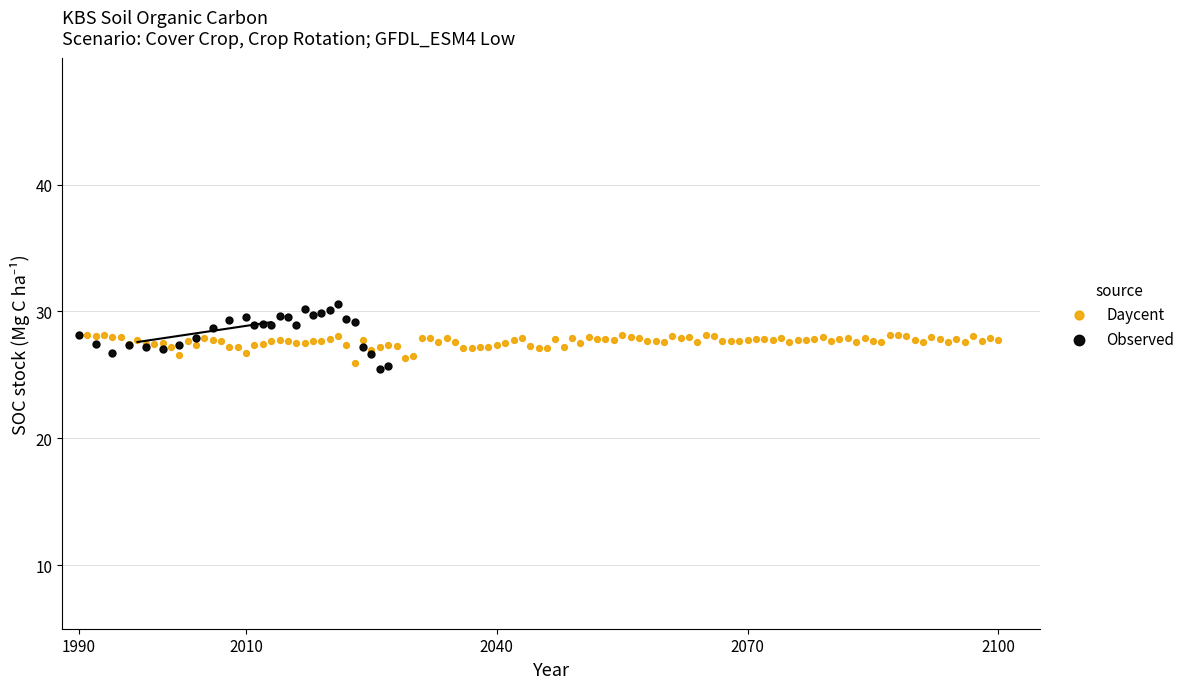

Which series reaches the maximum Y coordinate?

Observed